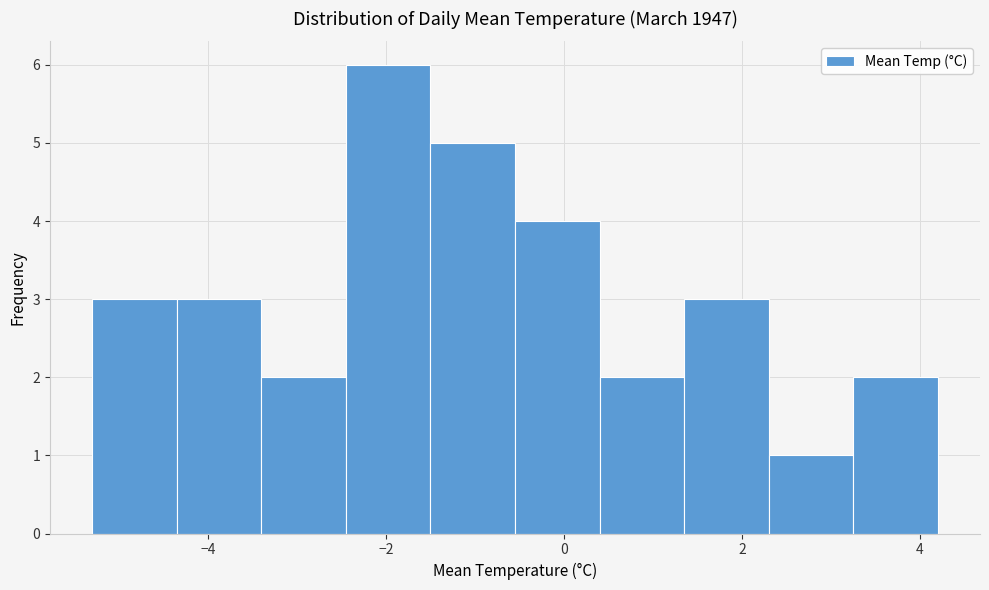

Reading left to right, transcribe this chart: for each bar, give the range it covers on the x-axis and its height. Neither the bar edges nor the heights are printed on the chart, so give them approximately, as read against the axes.

-5.30 to -4.35: 3
-4.35 to -3.40: 3
-3.40 to -2.45: 2
-2.45 to -1.50: 6
-1.50 to -0.55: 5
-0.55 to 0.40: 4
0.40 to 1.35: 2
1.35 to 2.30: 3
2.30 to 3.25: 1
3.25 to 4.20: 2